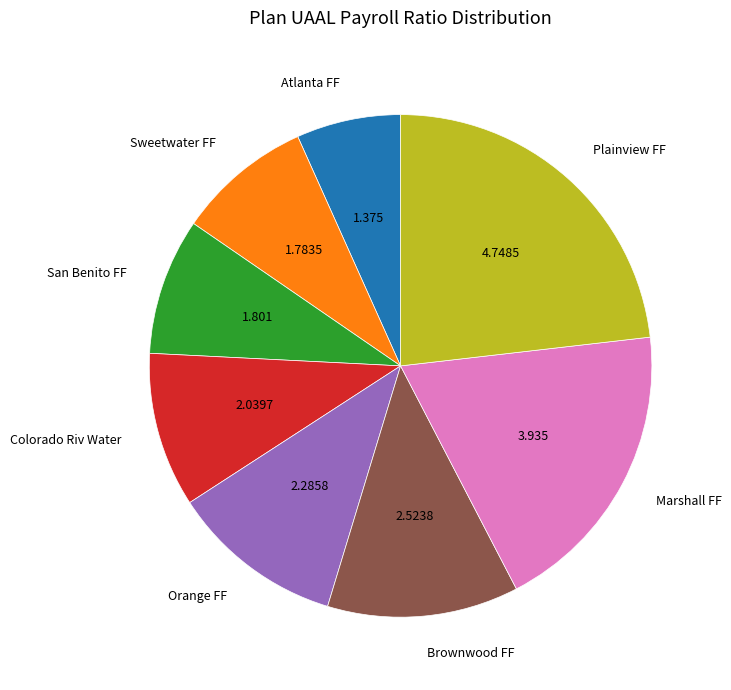

Does any single category account for the majority?

No